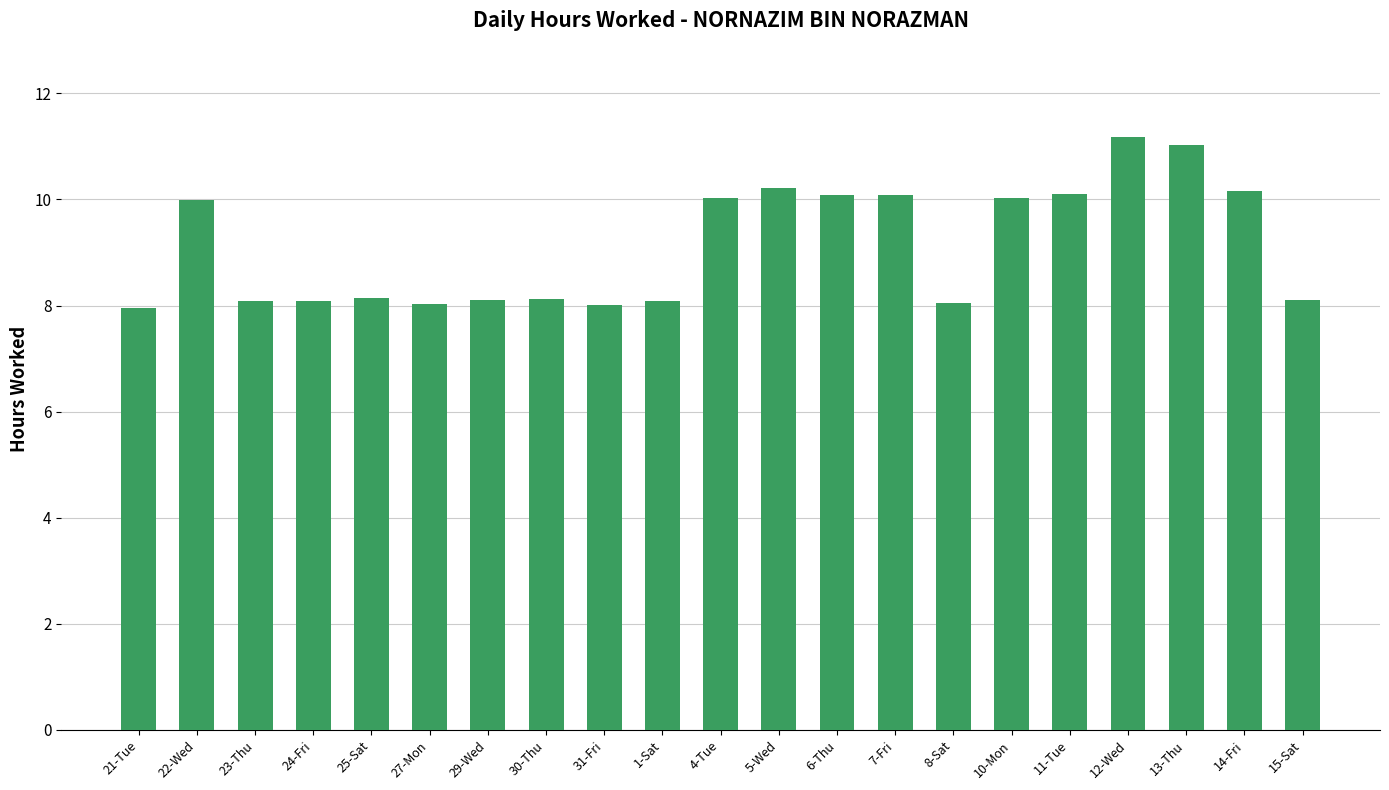

The chart shows a value of 5.0 at 25-Sat. True or false?

False